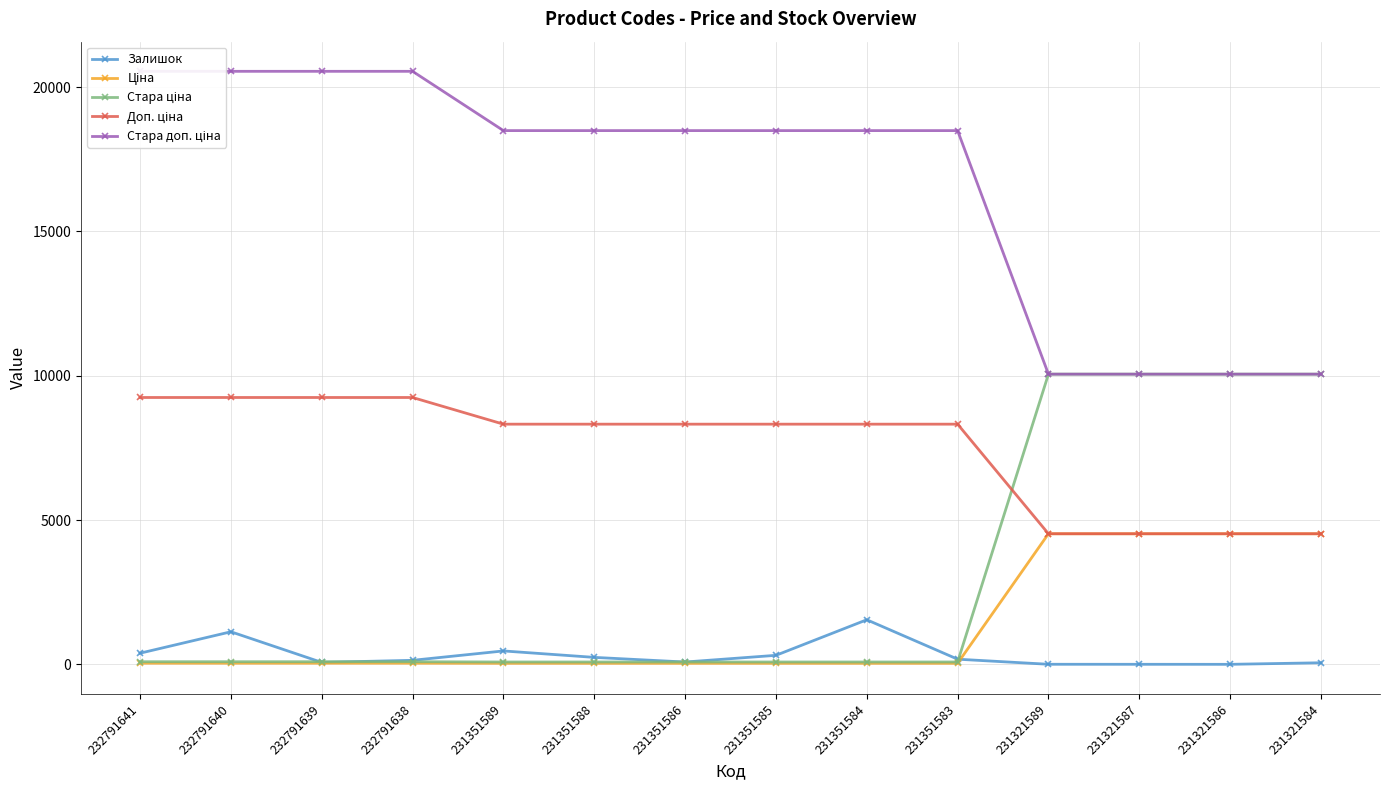

How many series are shown in this chart?

5